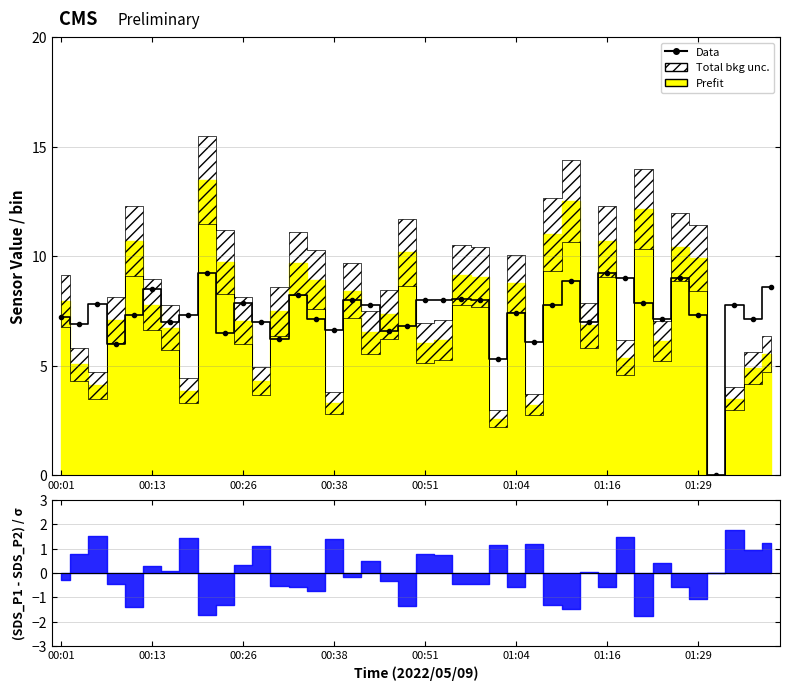

What is the difference between the second highest and second lowest values?

3.9